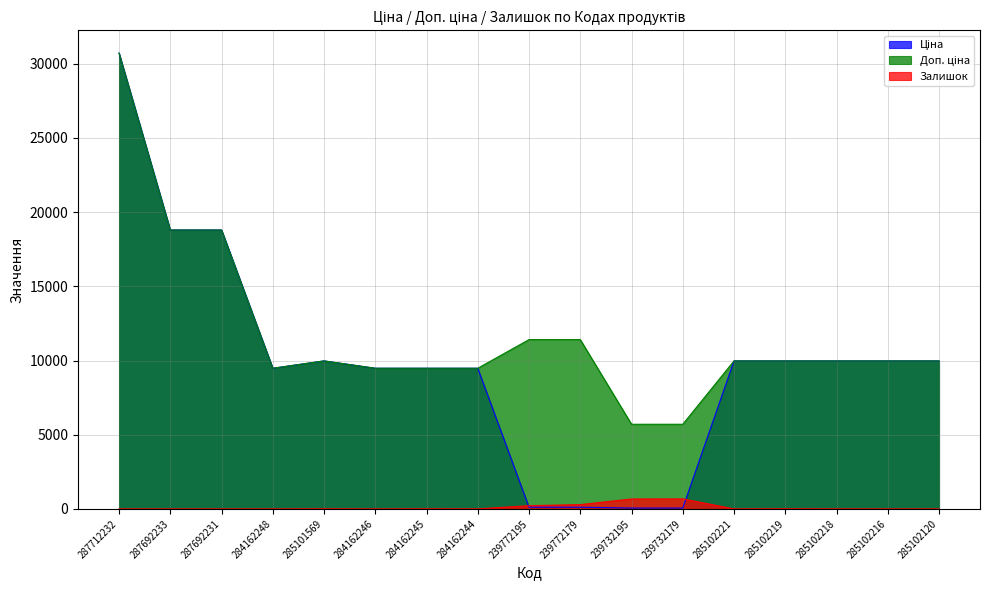

Reading right to left, what are all the values shown in this chart?

Ціна: 285102120=9975.0	285102216=9975.0	285102218=9975.0	285102219=9975.0	285102221=9975.0	239732179=57.0	239732195=57.0	239772179=114.1	239772195=114.1	284162244=9480.1	284162245=9480.1	284162246=9480.1	285101569=9975.0	284162248=9480.1	287692231=18796.8	287692233=18796.8	287712232=30717.1
Доп. ціна: 285102120=9975.0	285102216=9975.0	285102218=9975.0	285102219=9975.0	285102221=9975.0	239732179=5705.0	239732195=5705.0	239772179=11410.0	239772195=11410.0	284162244=9480.1	284162245=9480.1	284162246=9480.1	285101569=9975.0	284162248=9480.1	287692231=18796.8	287692233=18796.8	287712232=30717.1
Залишок: 285102120=0.0	285102216=0.0	285102218=3.0	285102219=9.0	285102221=2.0	239732179=676.0	239732195=670.0	239772179=290.0	239772195=218.0	284162244=2.0	284162245=8.0	284162246=0.0	285101569=7.0	284162248=0.0	287692231=0.0	287692233=0.0	287712232=0.0